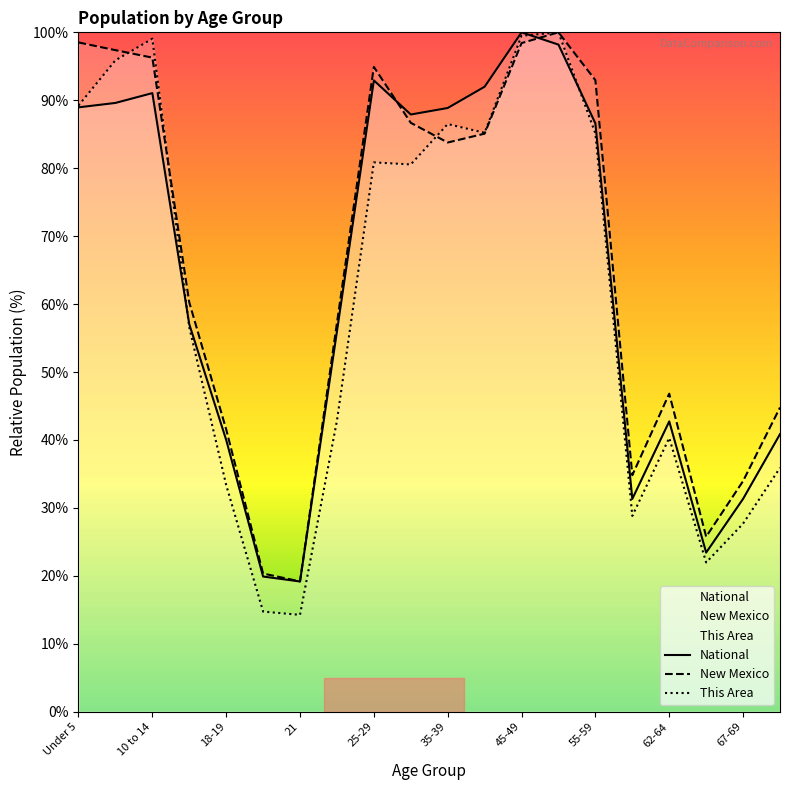

What is the minimum value for New Mexico?

19.2